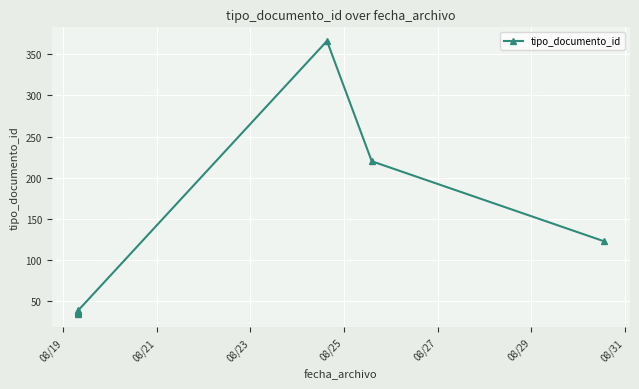

Is it true that the value at 08/29 is 182?

False